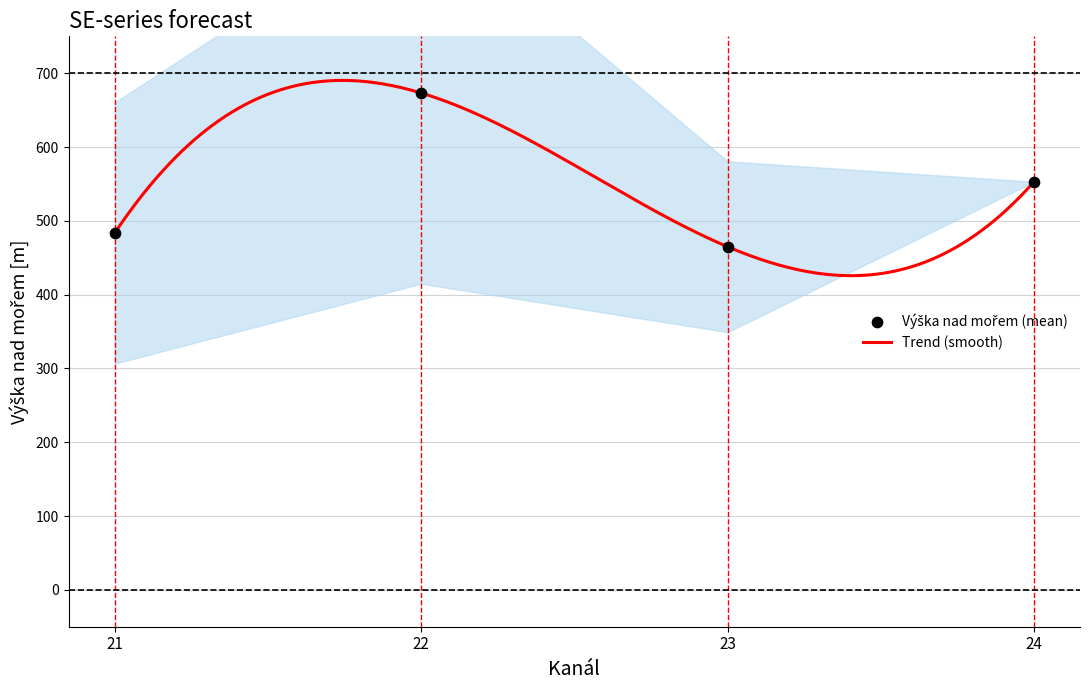

What is the minimum value for Trend (smooth)?

425.7